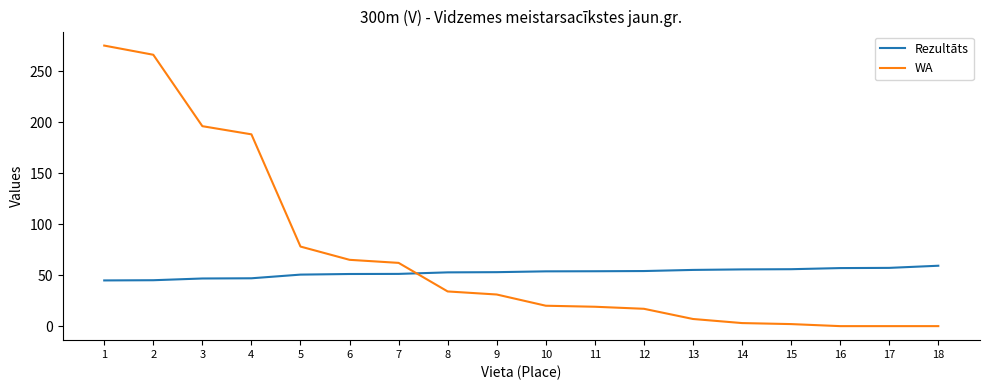

The value of Rezultāts at 2 is 45.0. True or false?

True